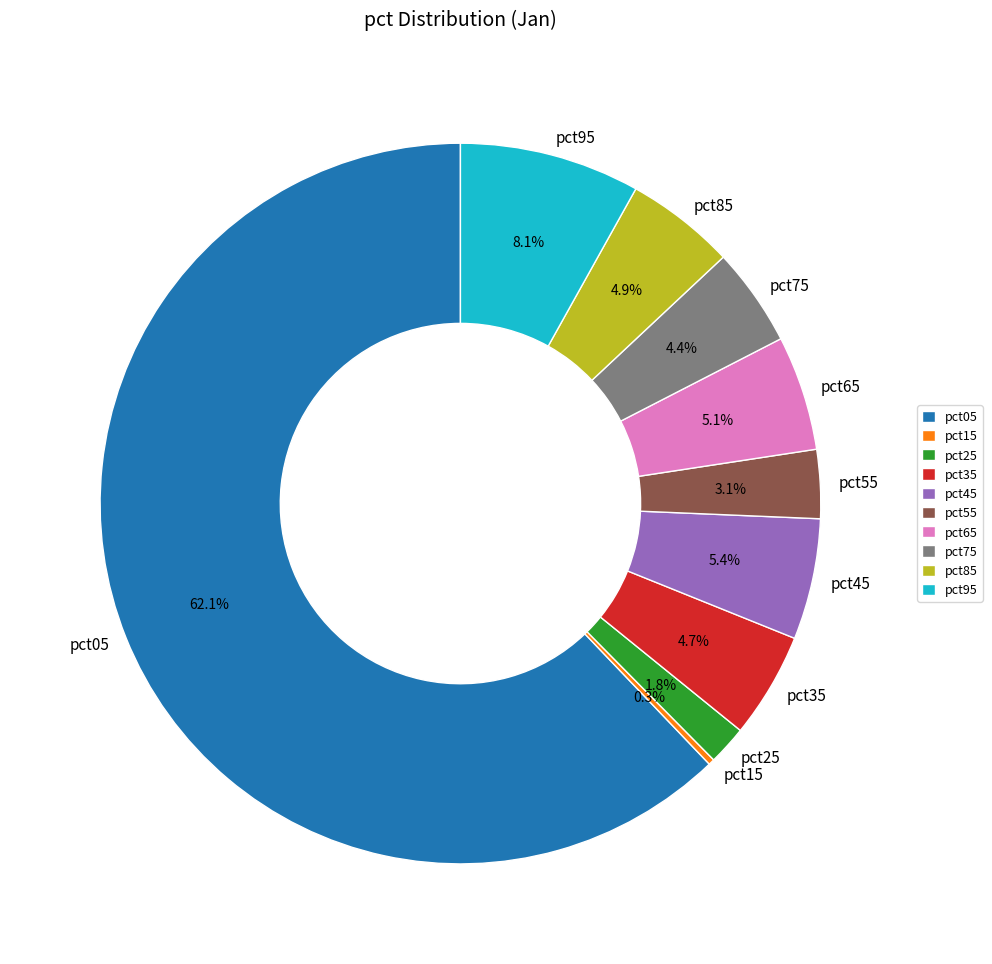

Which has a higher value, pct45 or pct75?

pct45